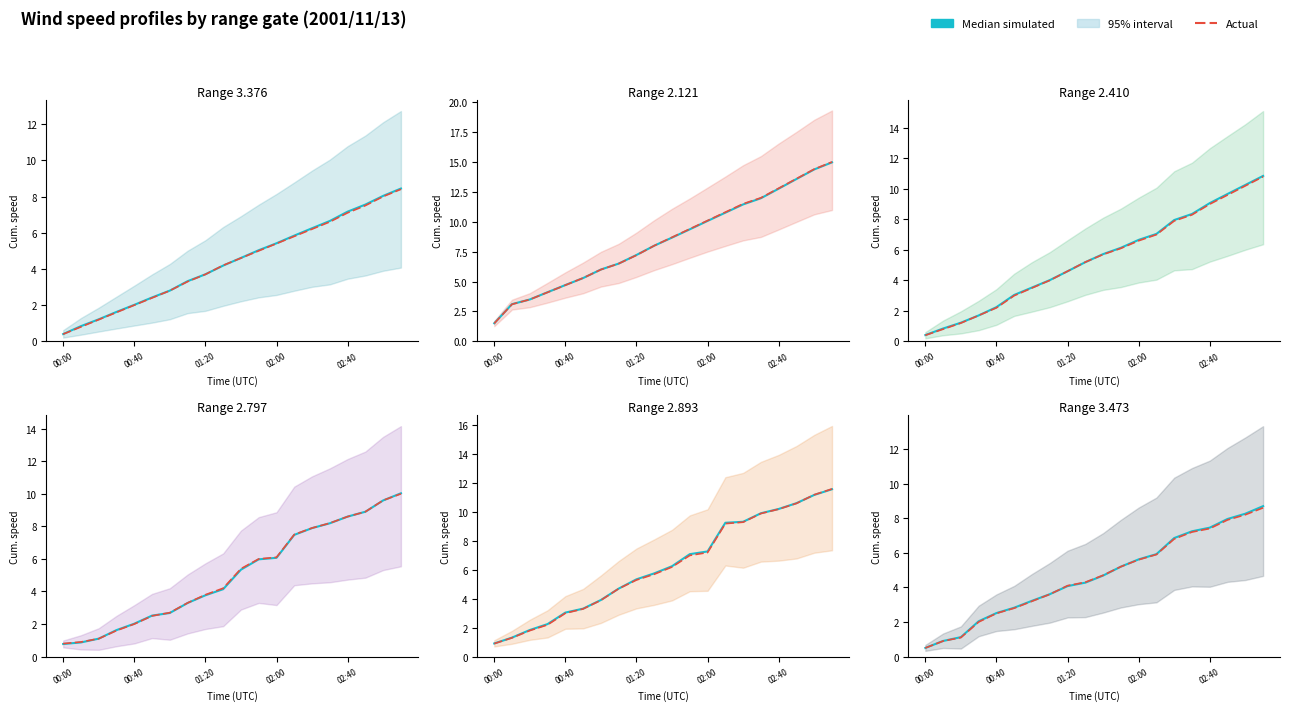

Between which two adjacent categories do Actual and Median simulated first intersect?

7 and 8